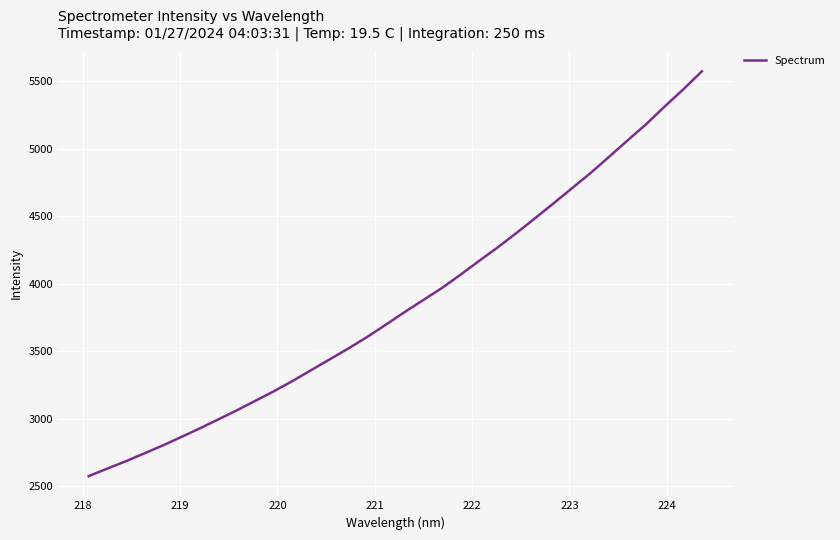

What is the greatest value displayed?

5572.2